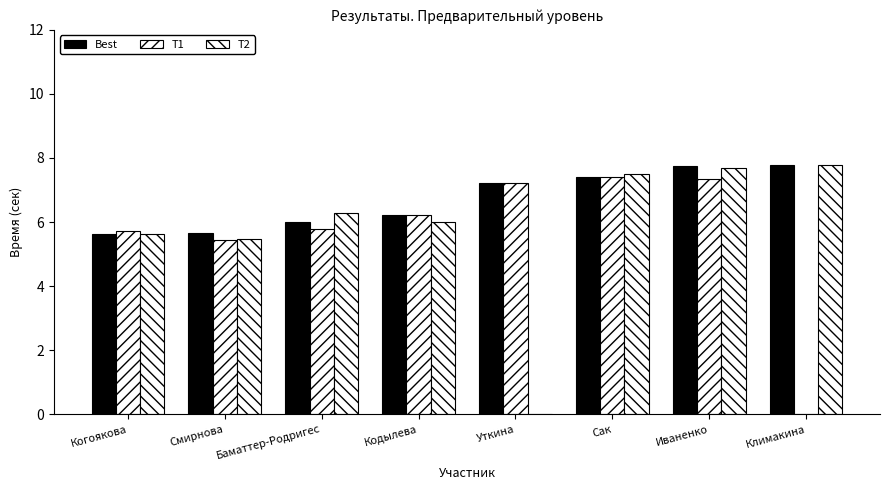

How many Best values are between 5 and 7?

4